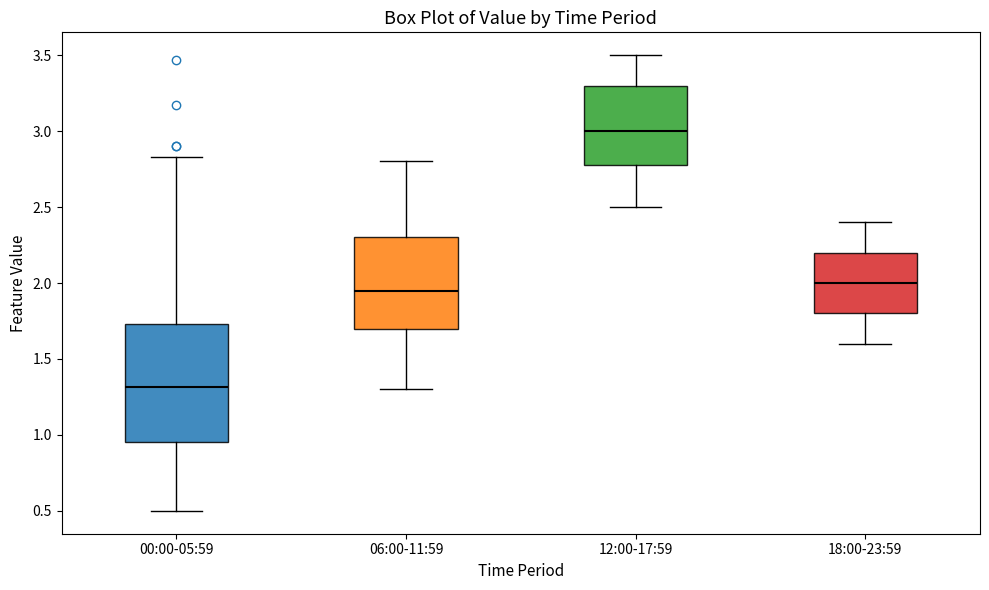

Comparing the boxes themselves (not the whiskers), which one is the tallest?

00:00-05:59